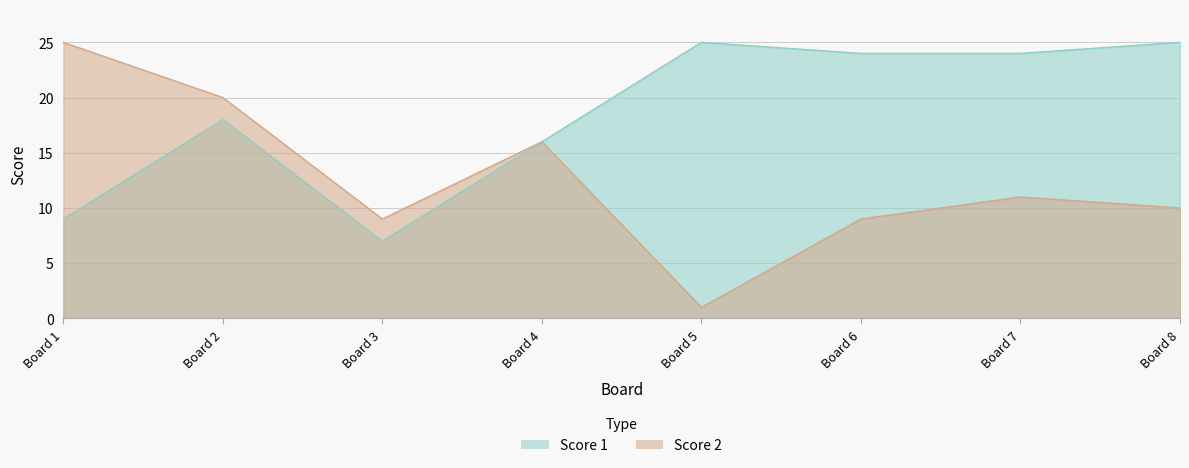

Which label corresponds to the largest value in the chart?

Board 5